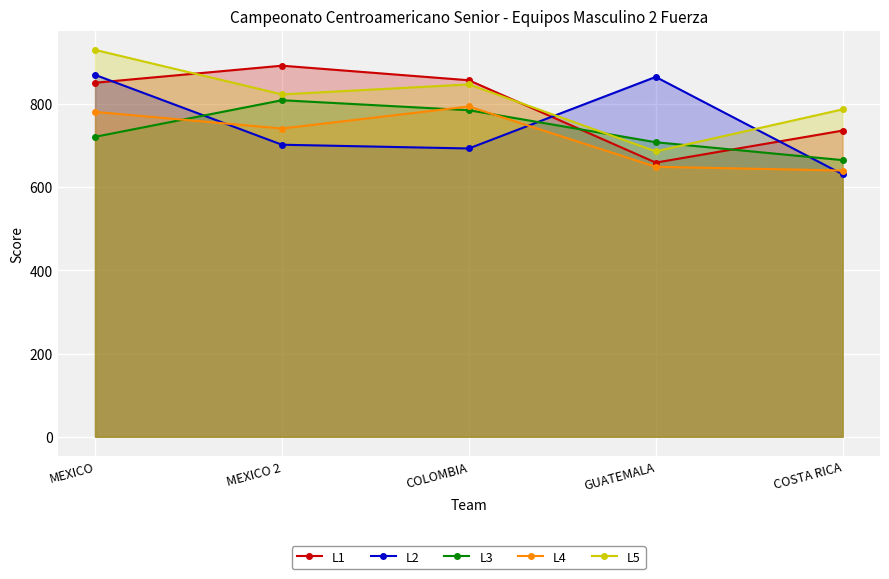

At which category is the sum across all series the highest?

MEXICO